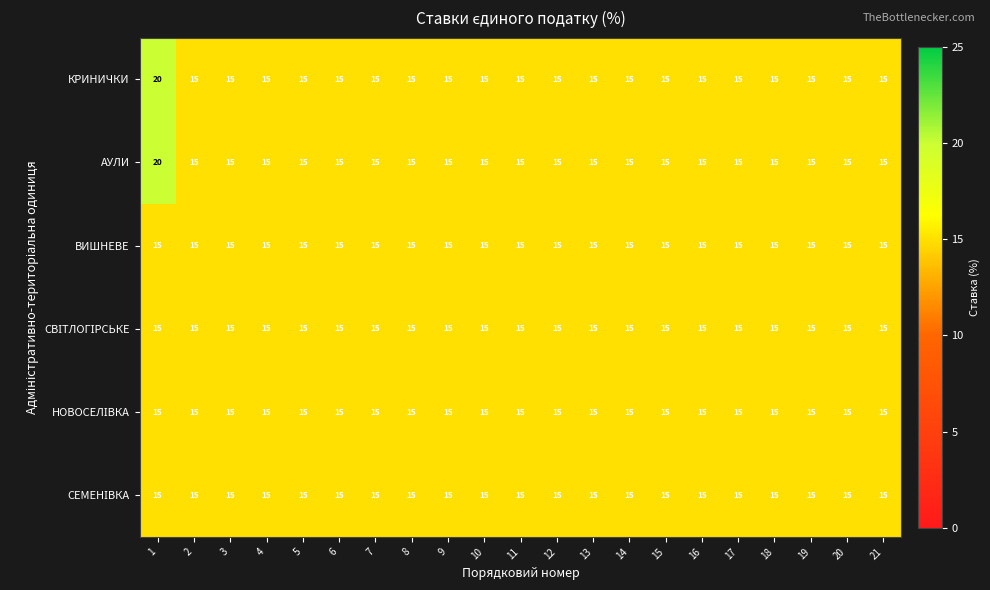

What is the lowest value of the КРИНИЧКИ series?

15